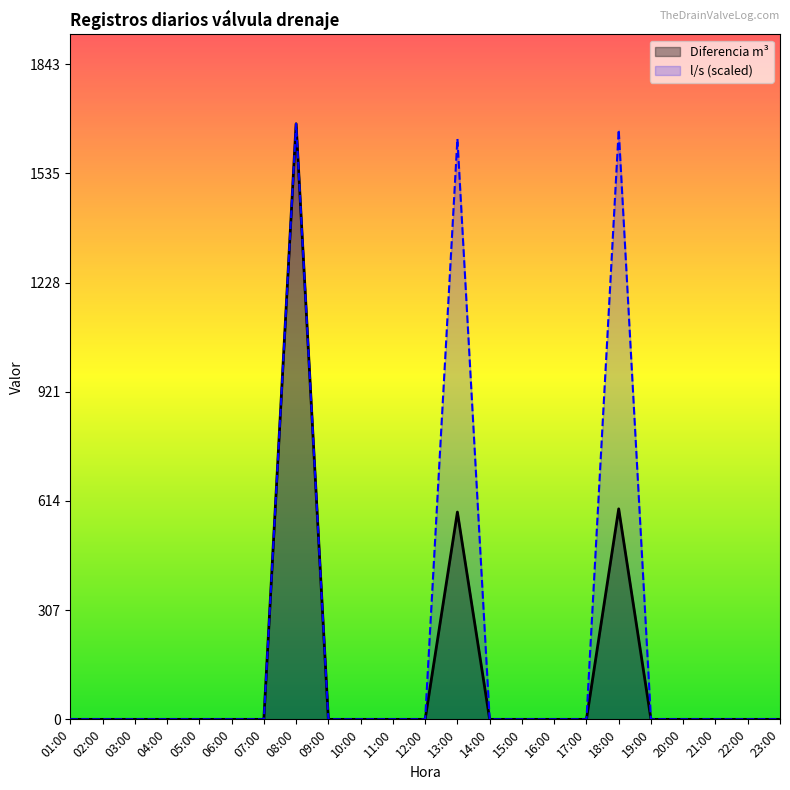

Where is the first local maximum for Diferencia m3?

08:00